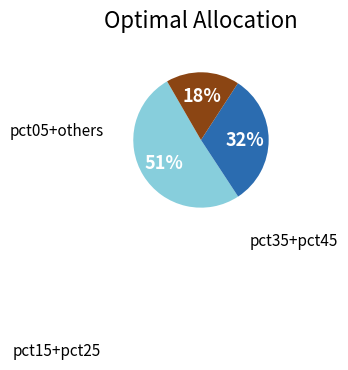

Is there any slice that represents more than half of the pie?

Yes